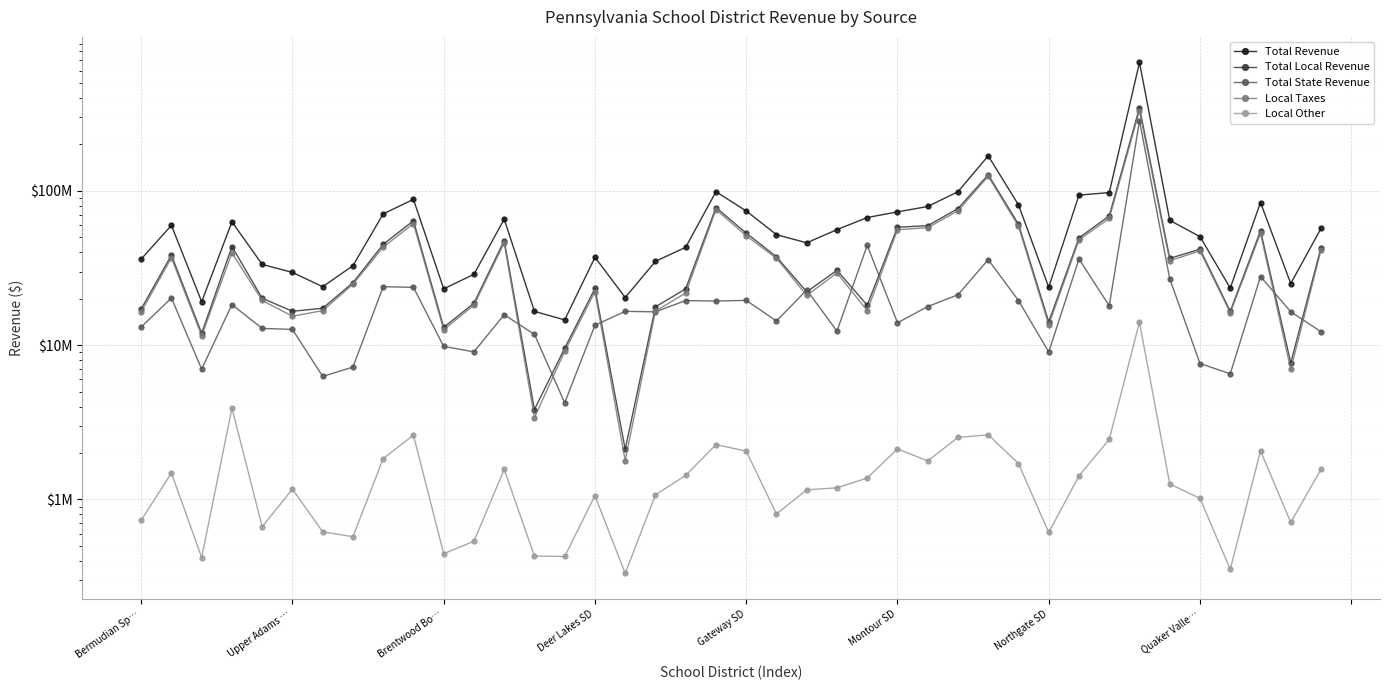

How many categories are shown in the chart?

40